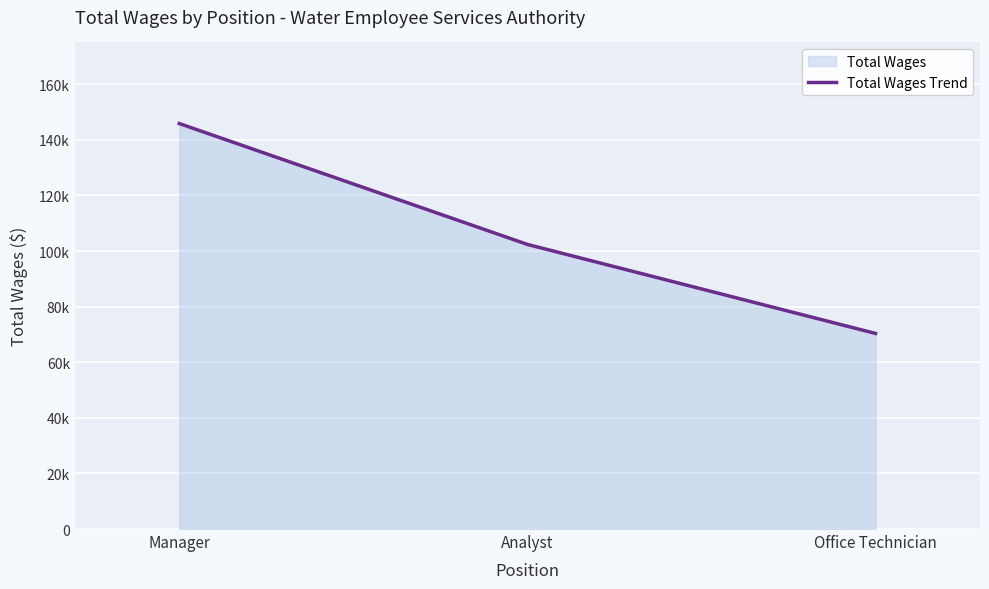

What is the greatest value displayed?

145849